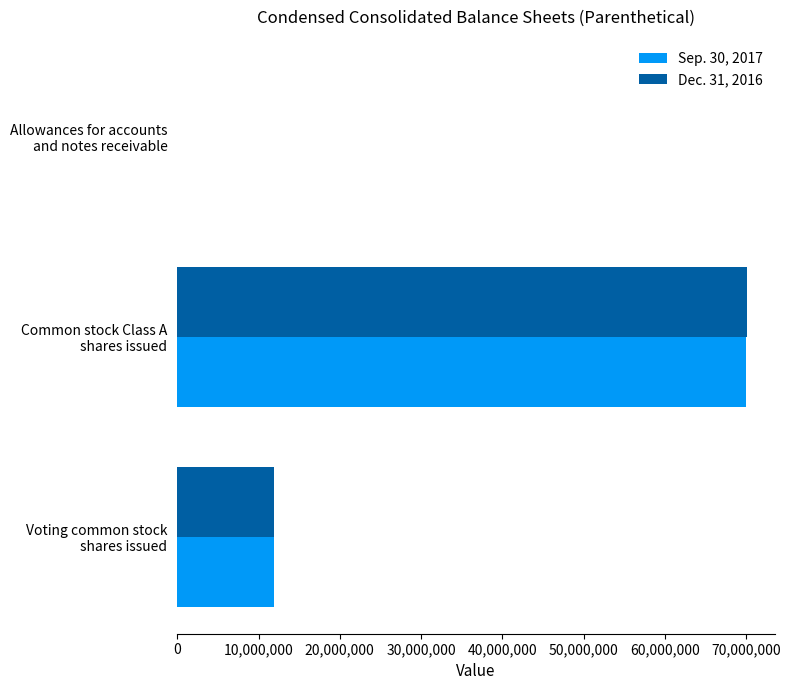

What is the maximum value shown in the chart?

70042300